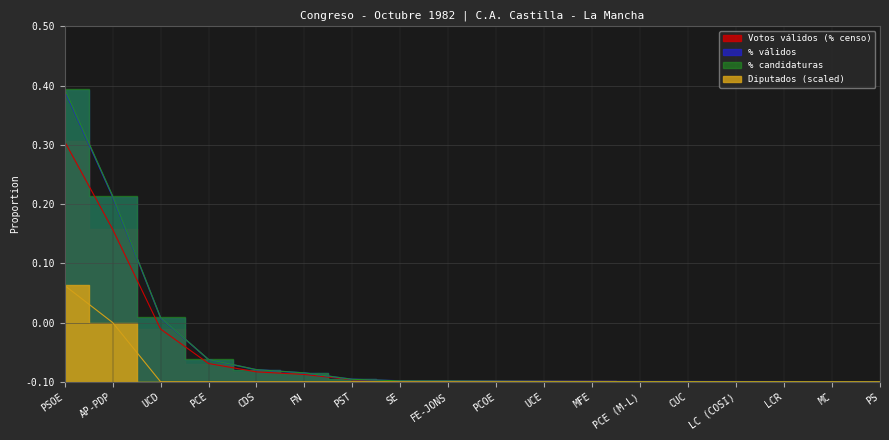

Rank the series at LCR from lowest to highest value.

Diputados (scaled), Votos válidos (% censo), % válidos, % candidaturas